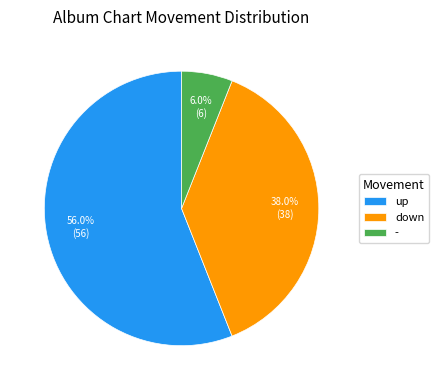

Which category has the biggest portion of the pie?

up